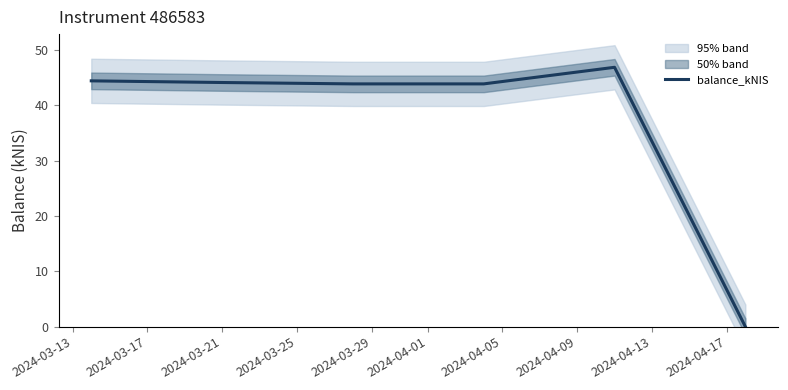

How many lines are shown in the chart?

1